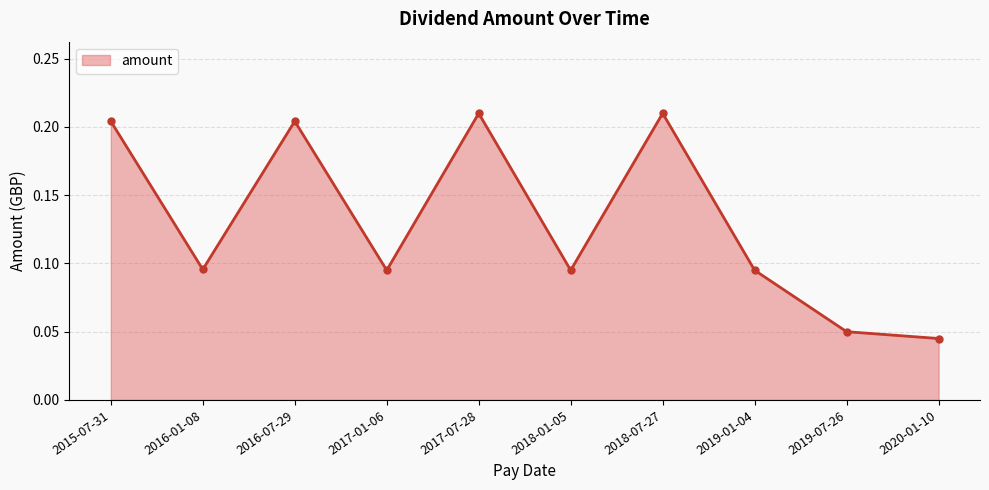

Which has a higher value, 2017-01-06 or 2020-01-10?

2017-01-06